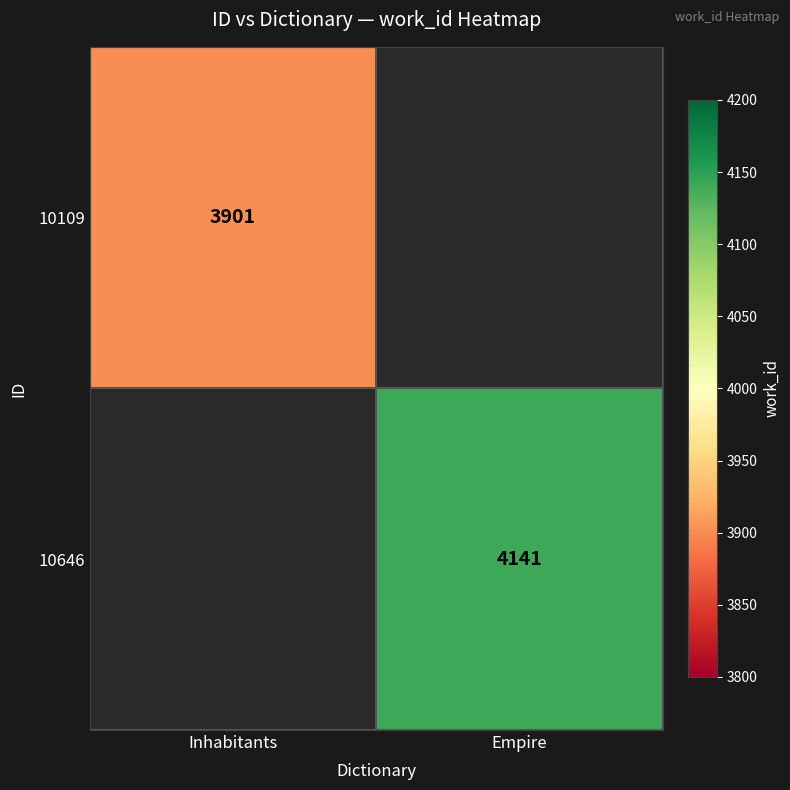

The value of 10646 at Empire is 829. True or false?

False